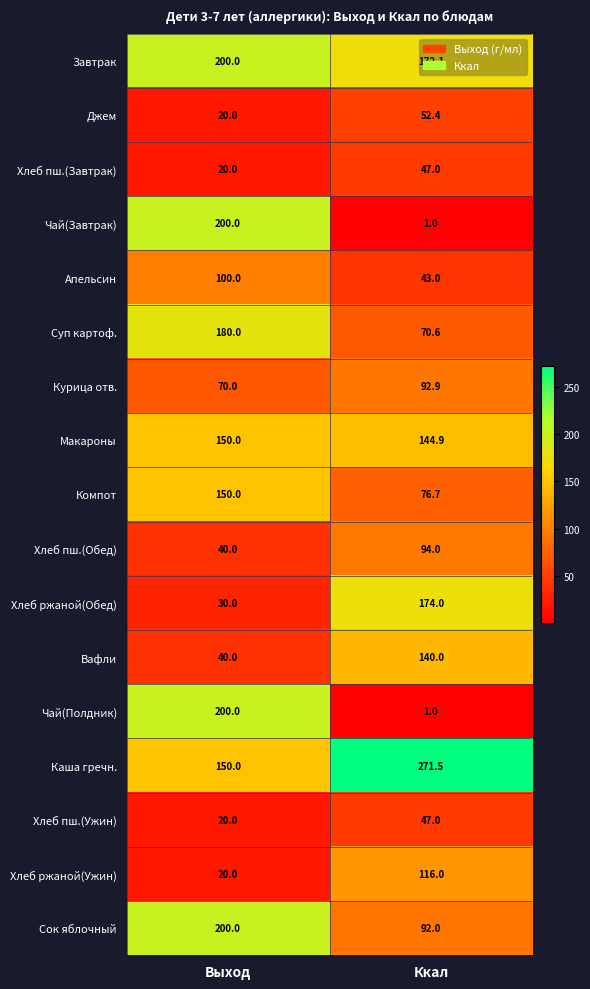

Is it true that Вафли equals 140.0 at Ккал?

True